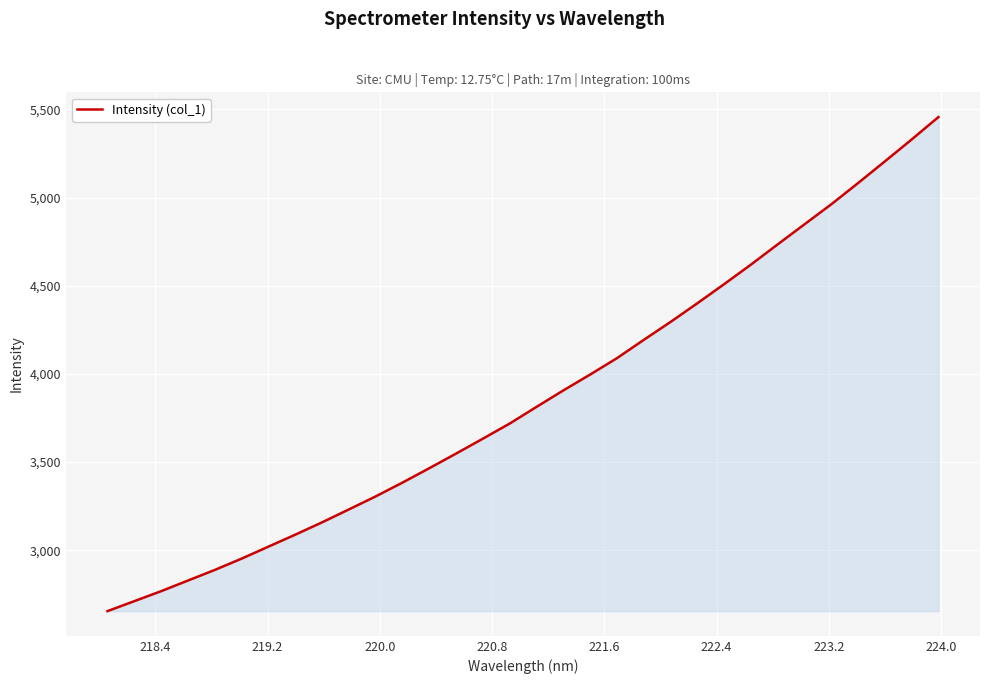

What is the difference between the maximum and minimum values?

2801.8